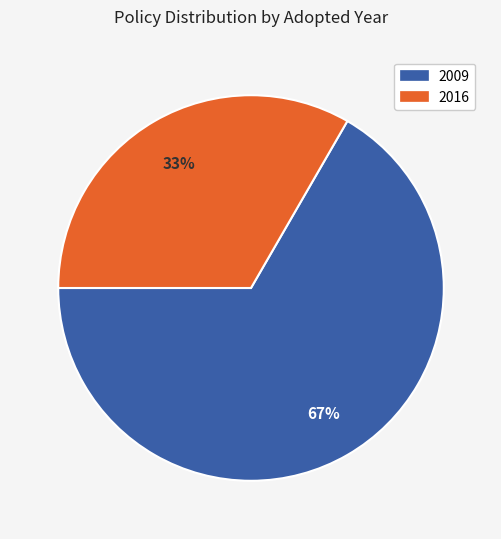

How many segments does this pie chart have?

2